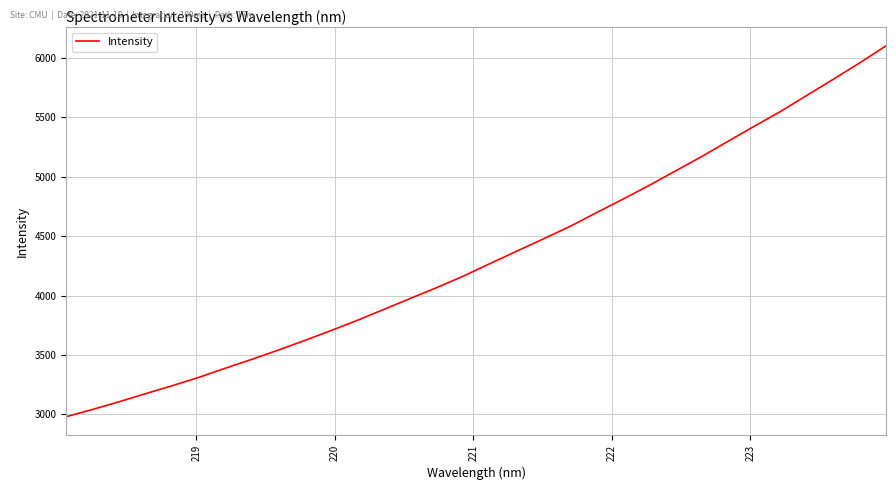

What is the difference between the maximum and minimum values?

3121.9